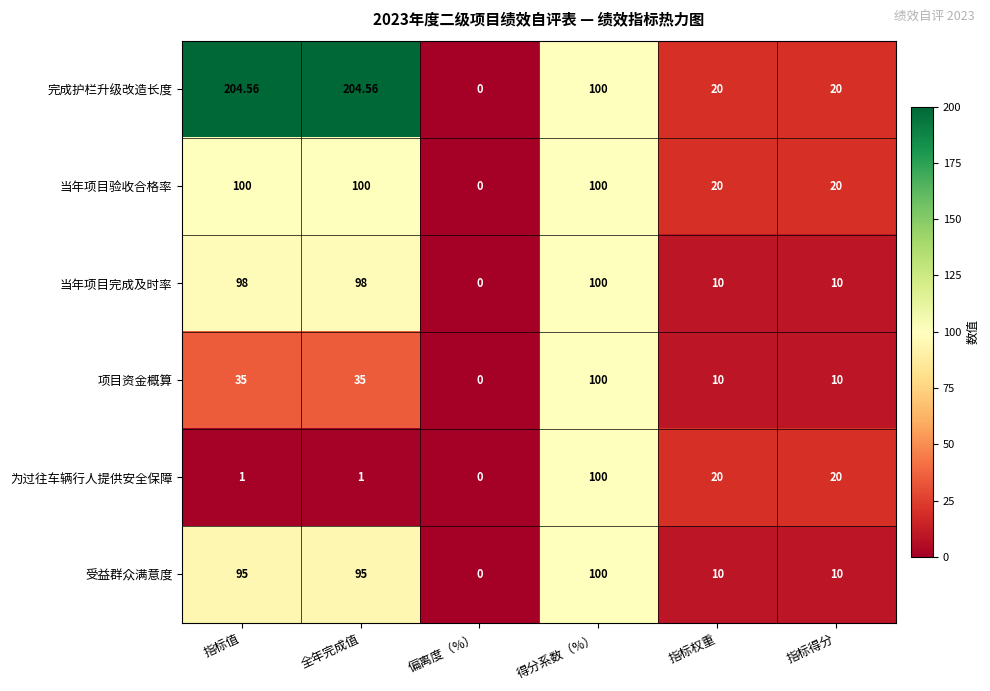

How many values in the 当年项目验收合格率 series are below 100?

3